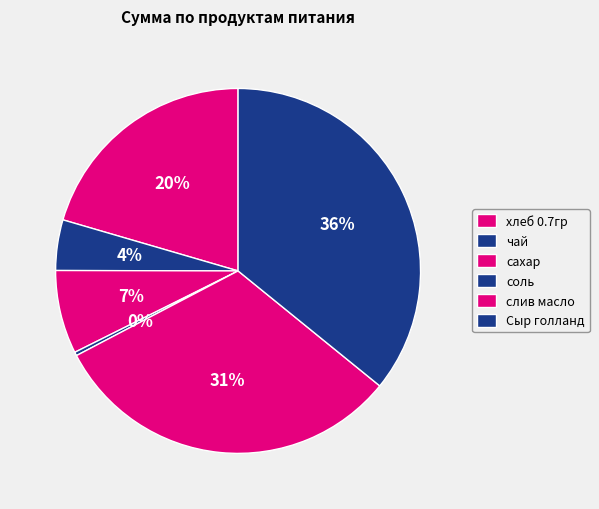

To the nearest percent, what portion does сахар represent?

7%